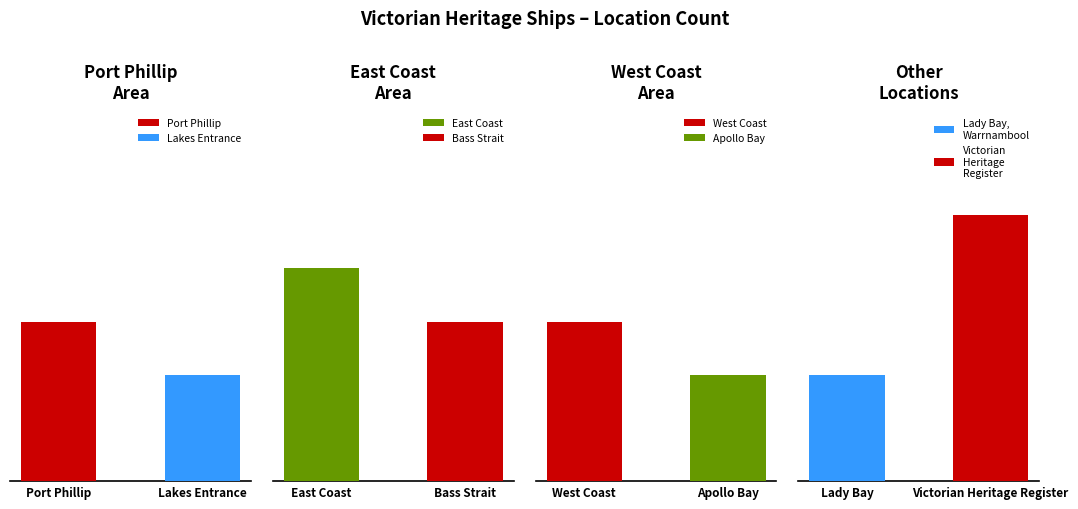

How many bars are there in total?

8